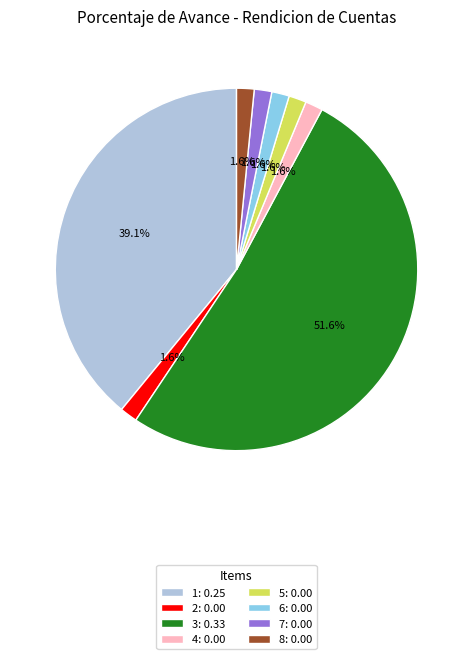

How much of the chart is everything except 7?

98.4%